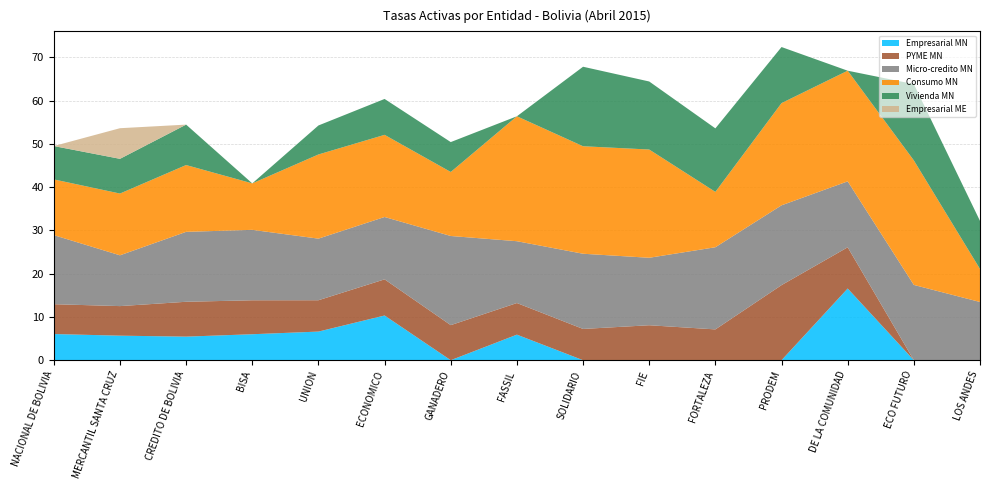

Reading left to right, extract all data points from this chart.

Empresarial MN: 6.1	5.7	5.5	6.0	6.6	10.3	0.0	5.9	0.0	0.0	0.0	0.0	16.6	0.0	0.0
PYME MN: 6.9	6.8	8.1	7.9	7.2	8.4	8.1	7.3	7.2	8.1	7.1	17.4	9.5	0.0	0.0
Micro-credito MN: 16.0	11.7	16.2	16.3	14.2	14.4	20.6	14.3	17.4	15.6	19.0	18.5	15.2	17.4	13.5
Consumo MN: 12.9	14.3	15.4	10.7	19.5	19.0	14.8	28.9	24.9	25.0	12.8	23.6	25.6	28.8	7.6
Vivienda MN: 7.7	8.0	9.3	0.0	6.7	8.3	6.9	0.0	18.4	15.7	14.7	13.0	0.0	17.6	11.1
Empresarial ME: 0.0	7.1	0.0	0.0	0.0	0.0	0.0	0.0	0.0	0.0	0.0	0.0	0.0	0.0	0.0